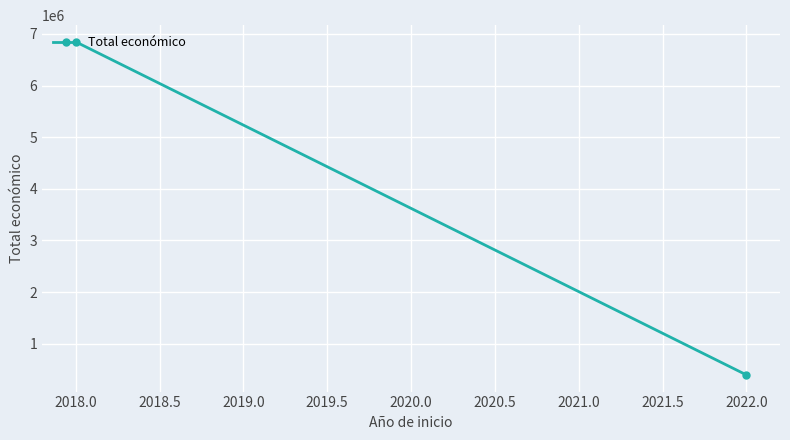

The value at 2018.0 is 4127245. True or false?

False